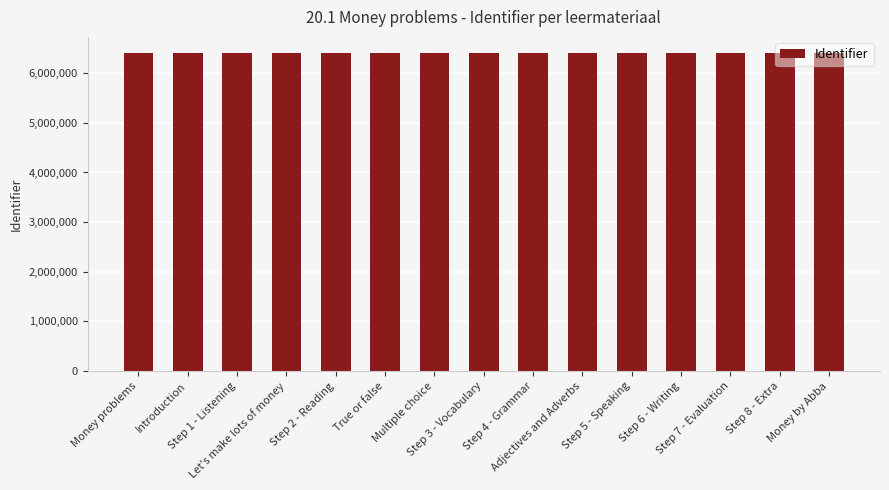

What position from the right is Step 5 - Speaking?

5